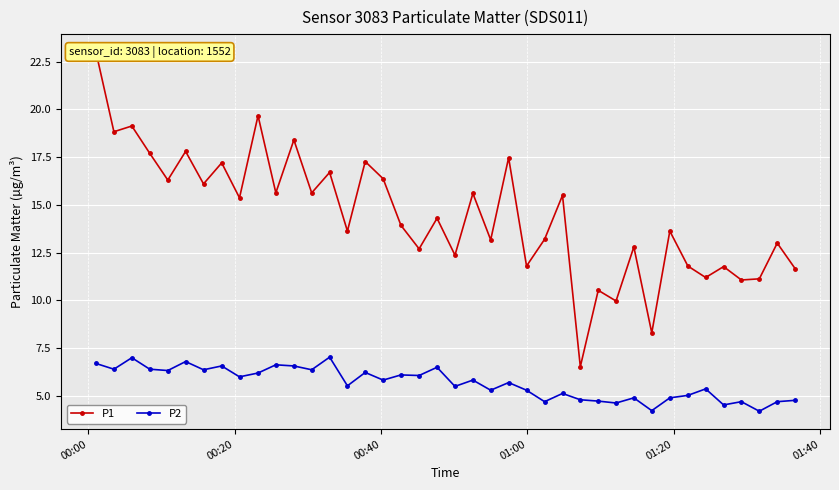

True or false: P2 has more than 1 interior local peaks.

True